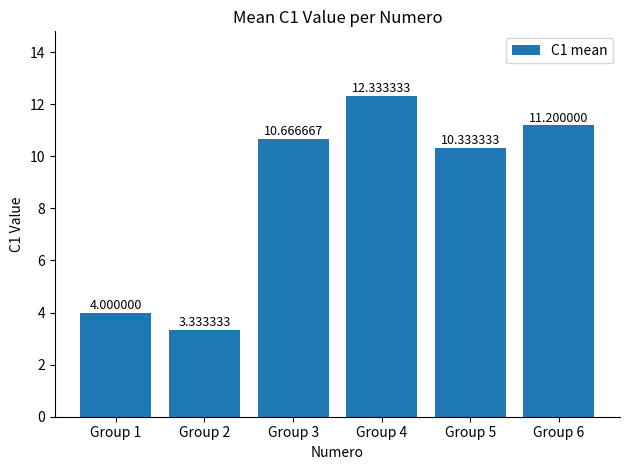

What is the difference between the maximum and minimum values?

9.0